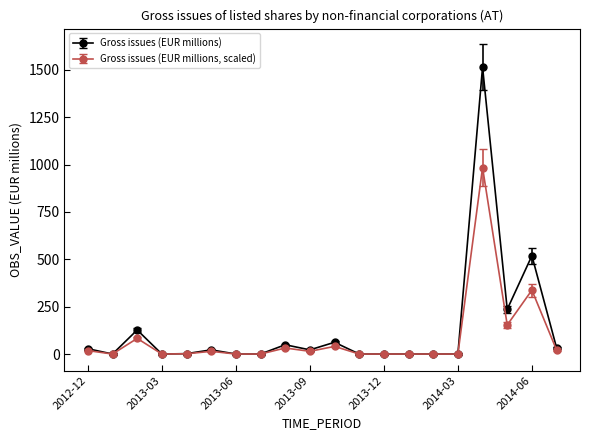

True or false: Gross issues (EUR millions, scaled) has more than 0 points higher than both neighbors.

True